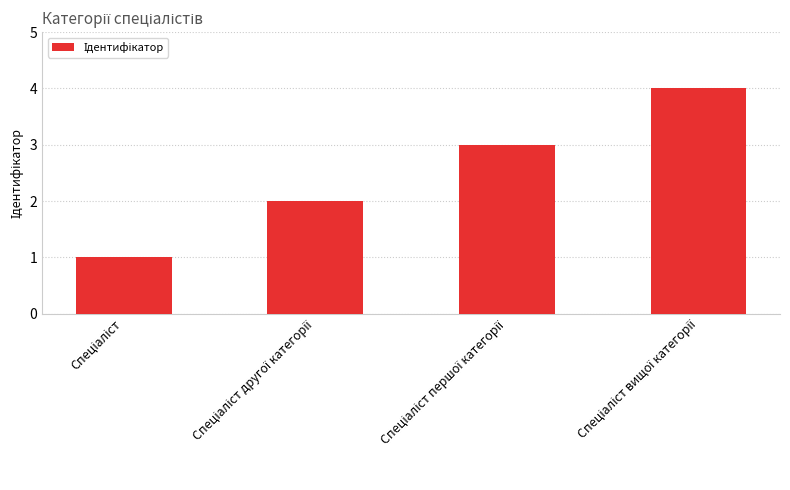

What is the greatest value displayed?

4